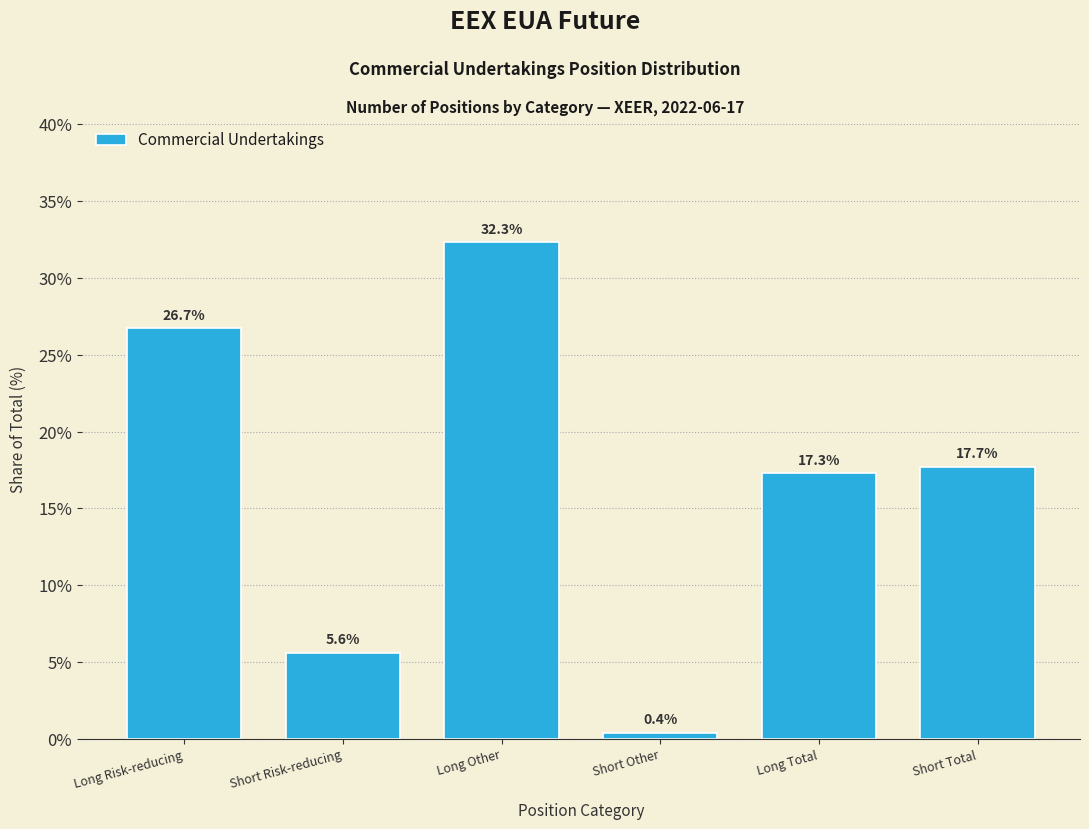

Reading left to right, list all the values displayed in this chart.

Long Risk-reducing=26.7	Short Risk-reducing=5.6	Long Other=32.3	Short Other=0.4	Long Total=17.3	Short Total=17.7